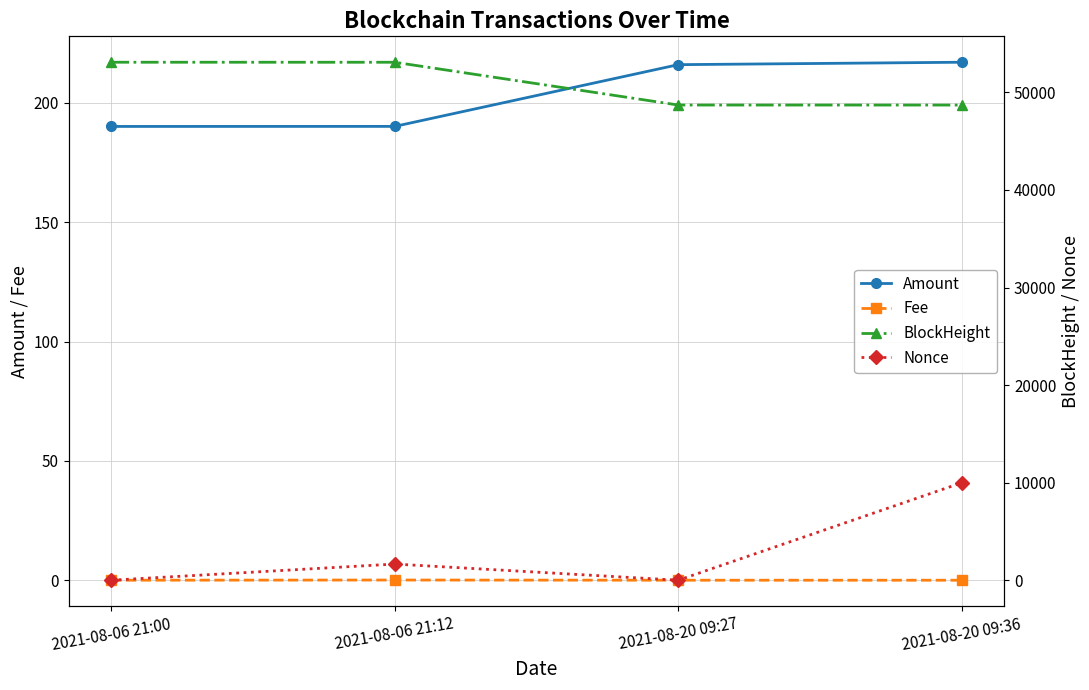

Count the Fee values in the range 0 to 1.

4